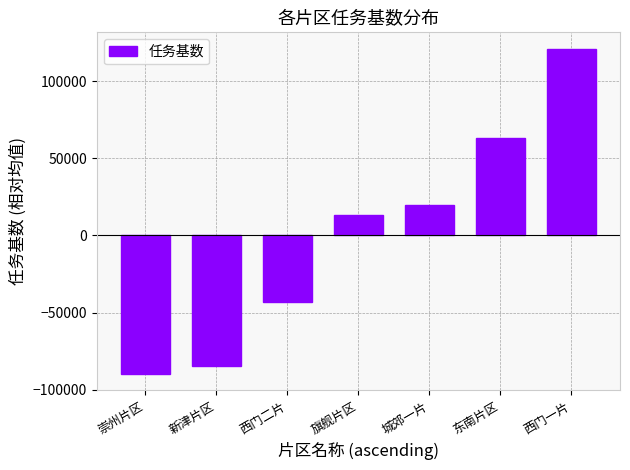

Does the chart contain any negative values?

Yes